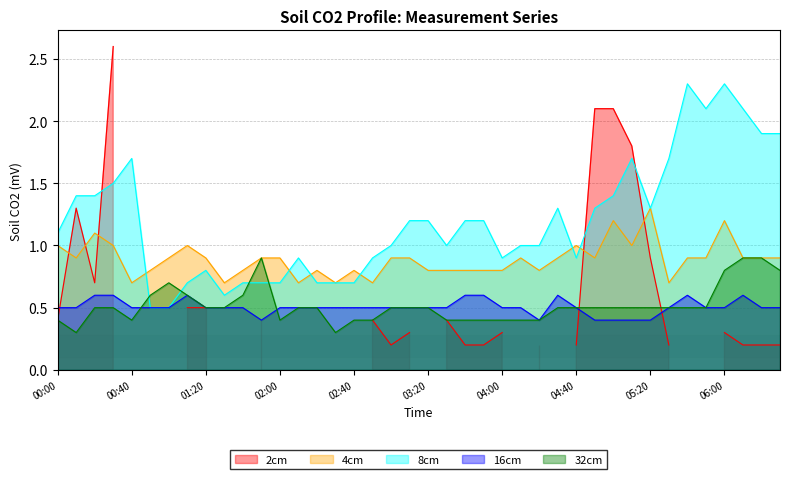

Does the chart display data point markers on the line(s)?

No